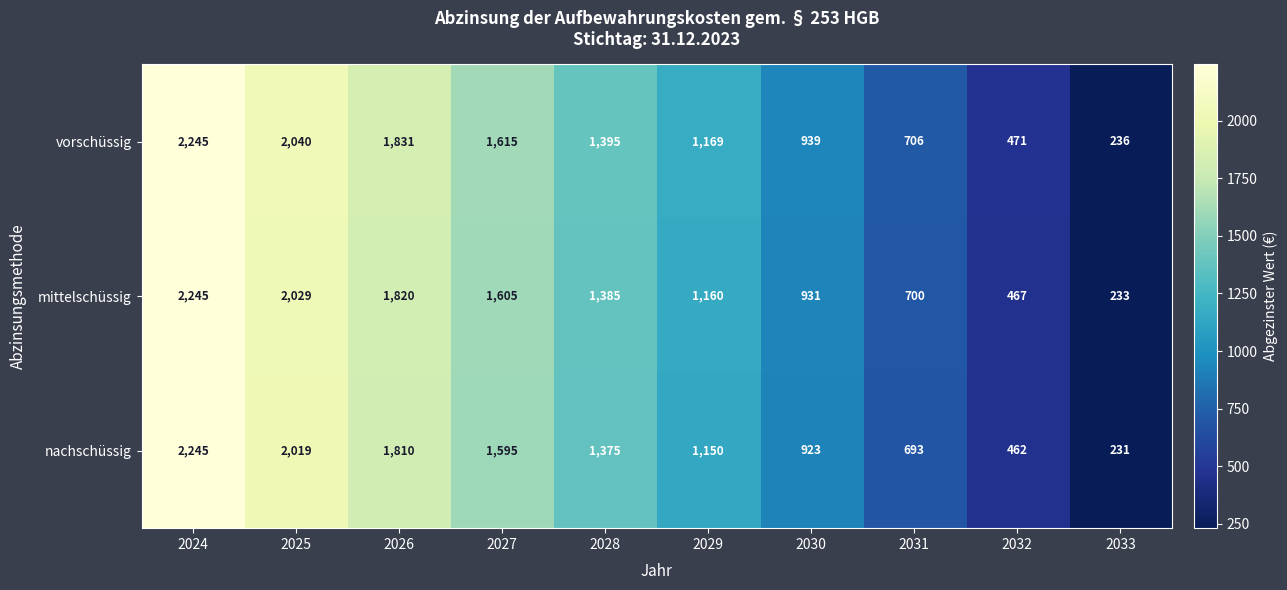

How many data points does each series have?

10